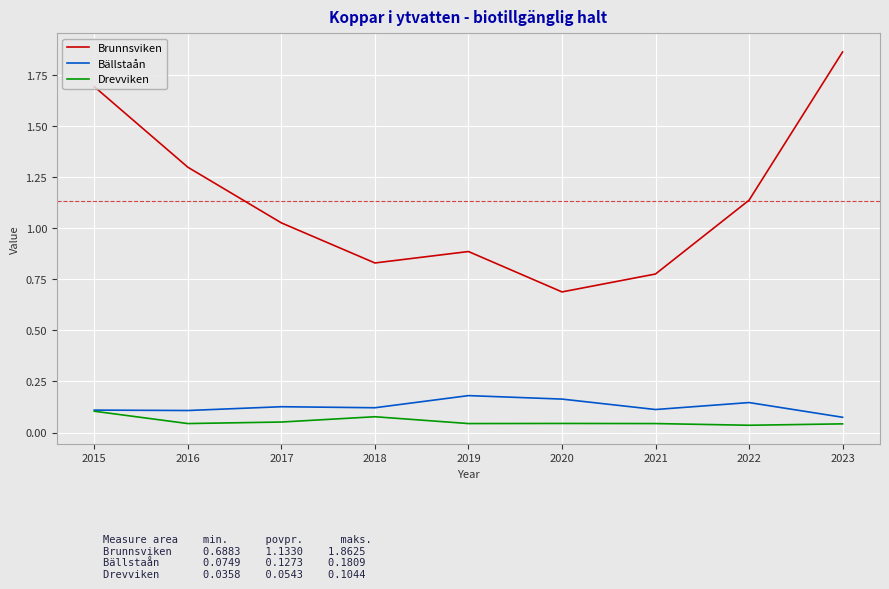

What is the total value across all series at 2021?

0.9